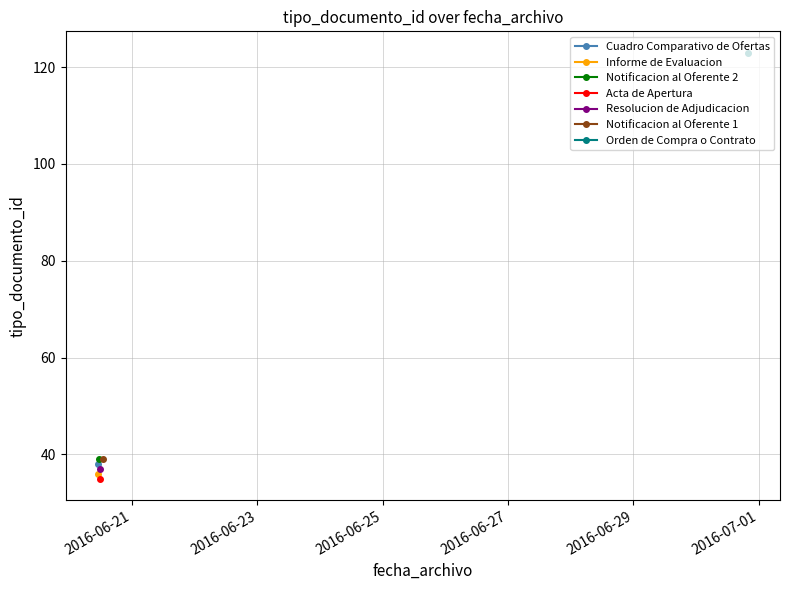

What is the difference between the values at 2016-06-30 19:40:16 and 2016-06-20 10:58:49?

85